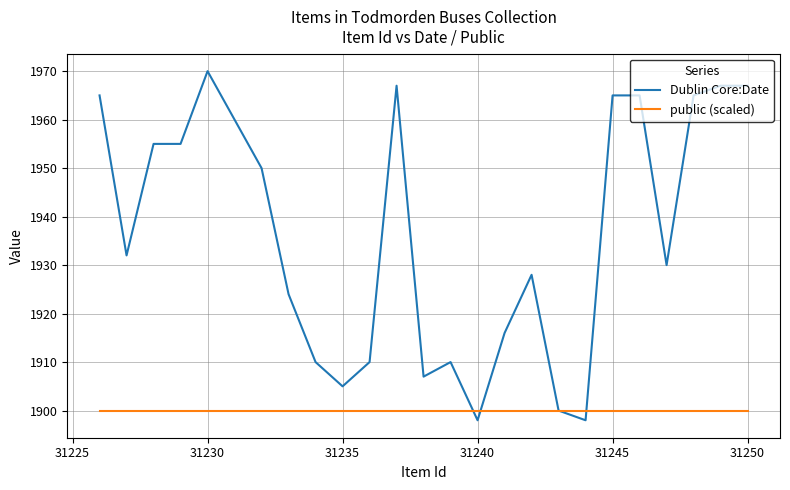

Which series ends up on top after the final intersection of Dublin Core:Date and public (scaled)?

Dublin Core:Date